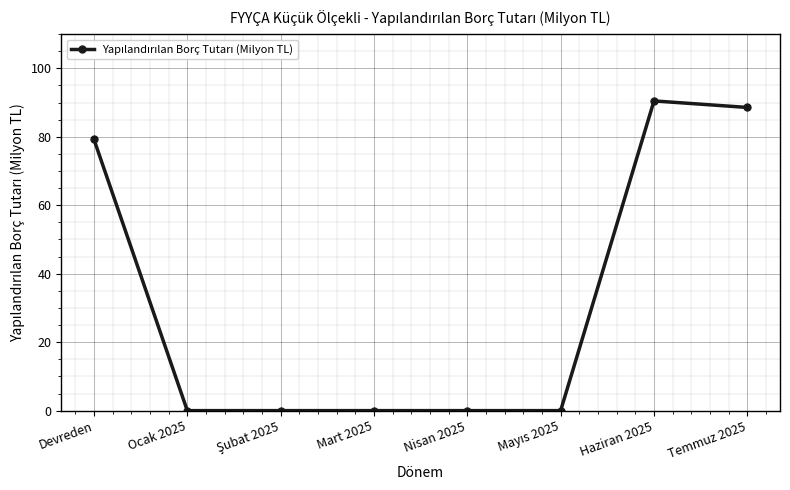

The value at Devreden is 79.2. True or false?

True